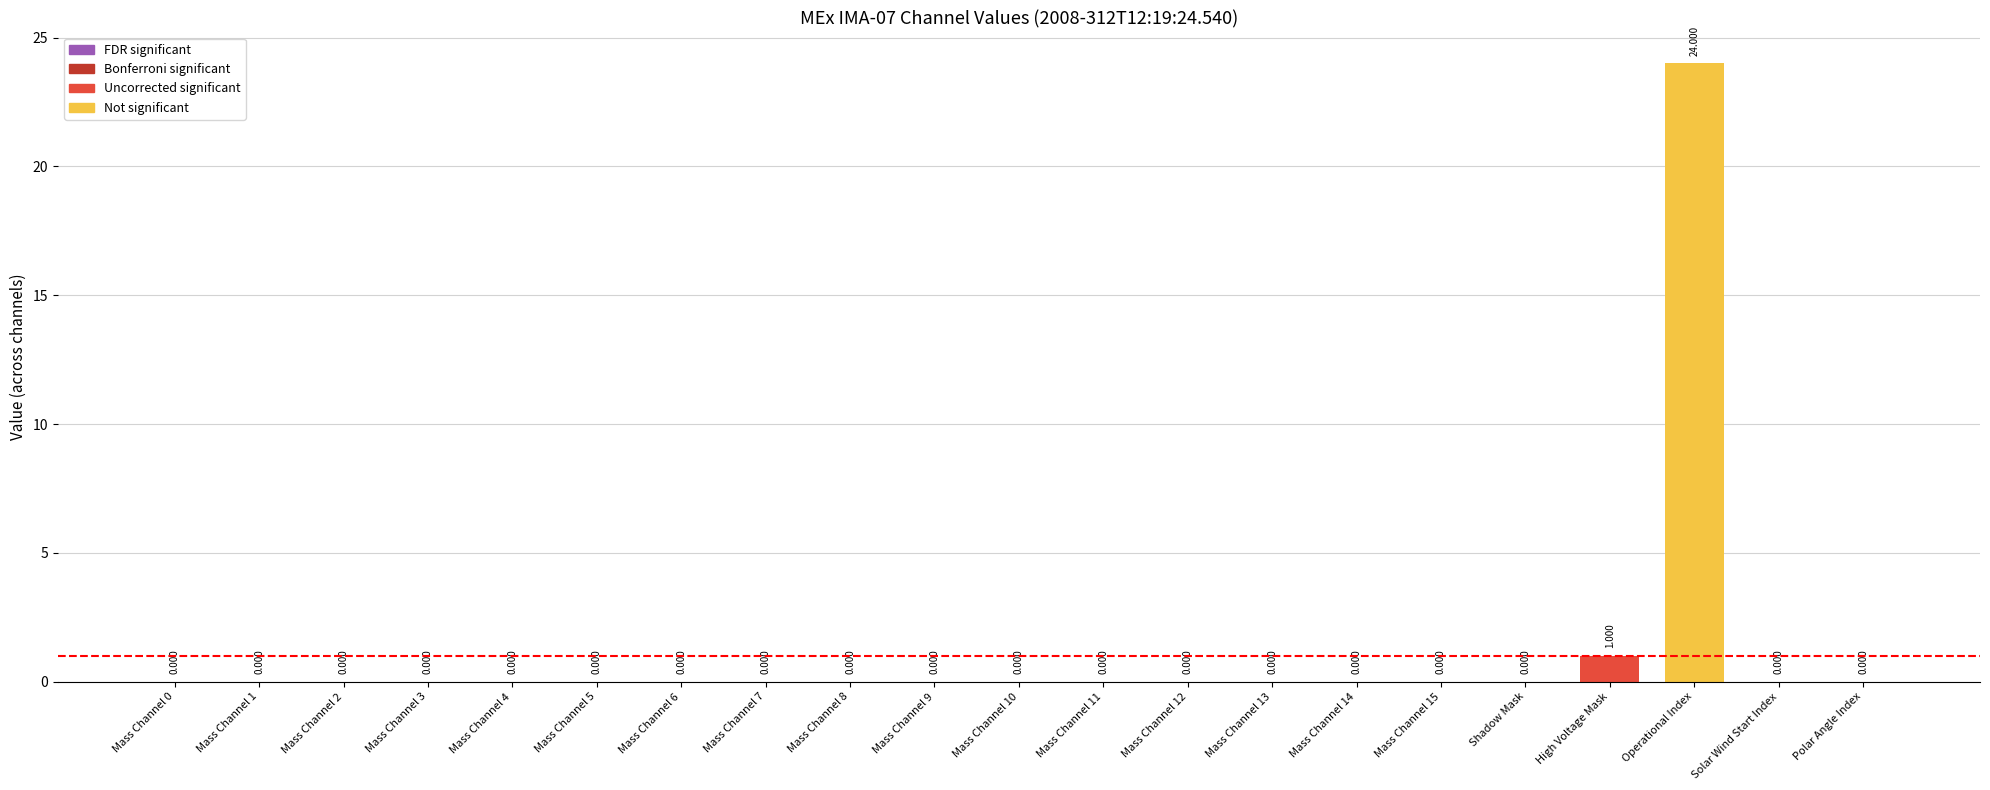

Between Mass Channel 3 and Operational Index, which is larger?

Operational Index